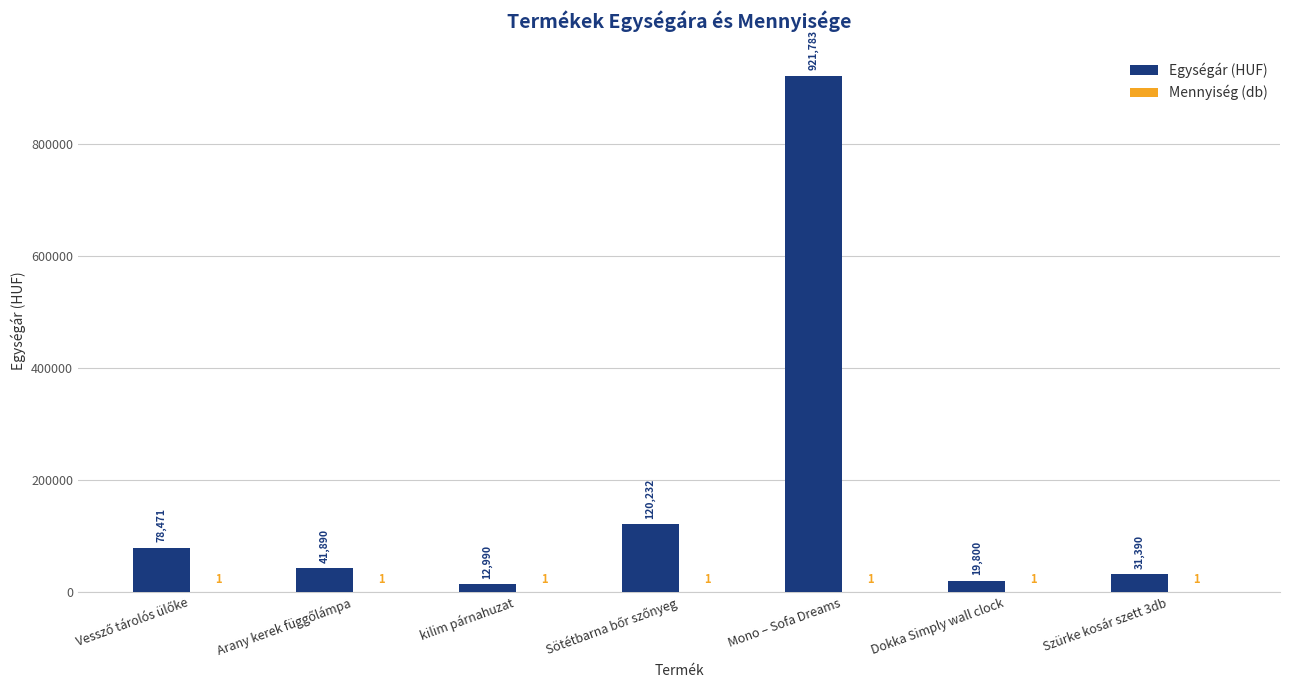

The Egységár (HUF) series shows 921783 at Mono – Sofa Dreams. True or false?

True